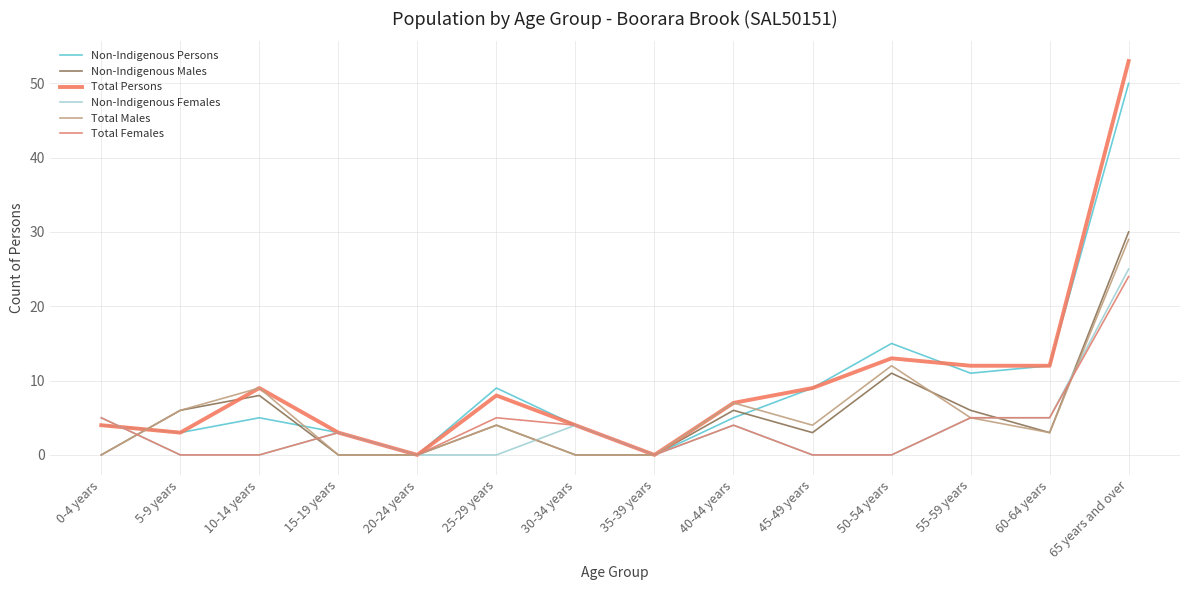

Where does the Non-Indigenous Females series first go above 3?

0-4 years